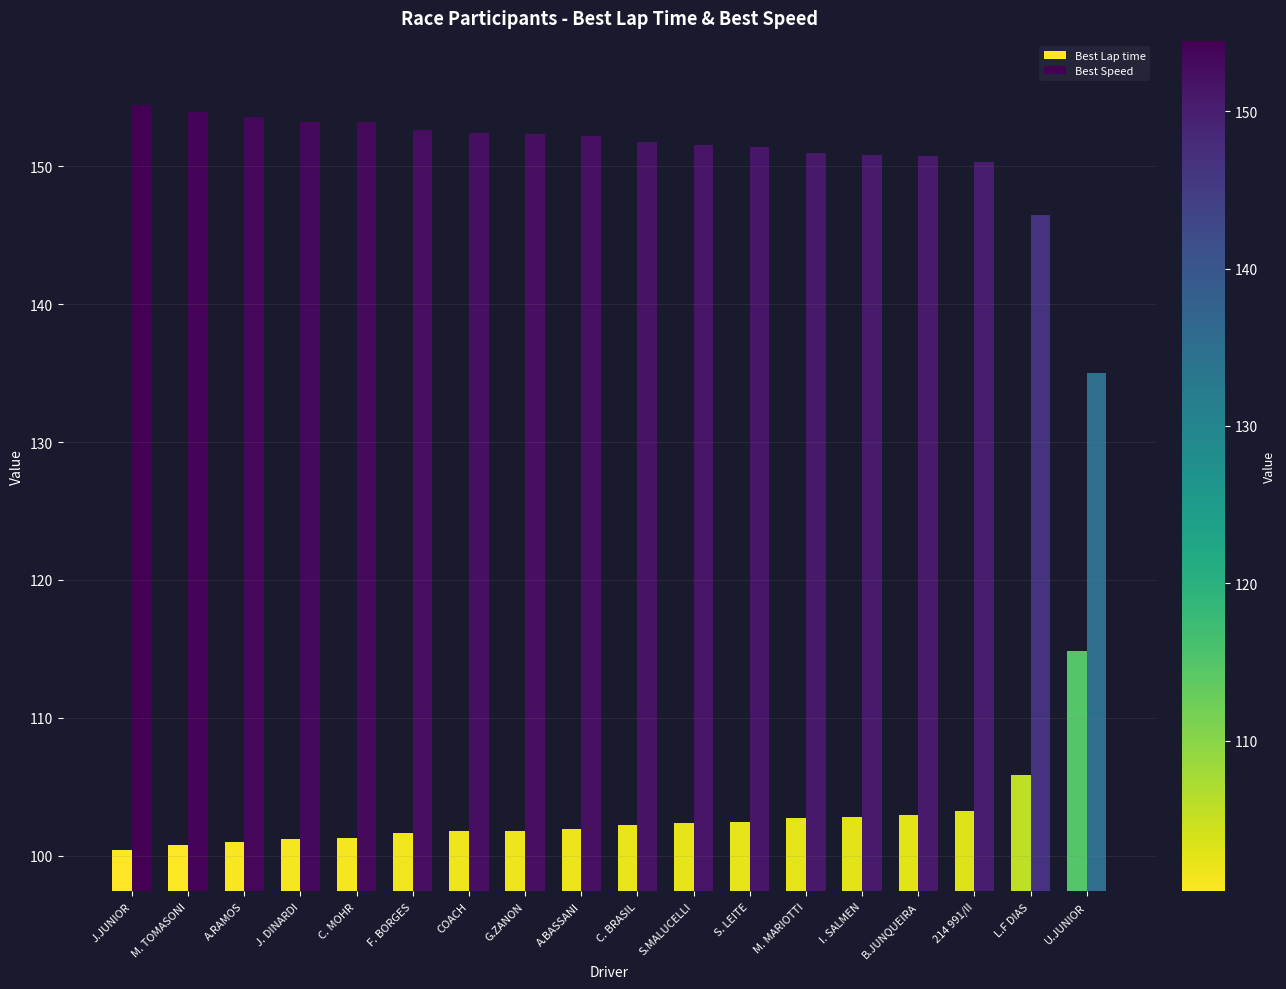

At which label does Best Speed reach its peak?

J.JUNIOR